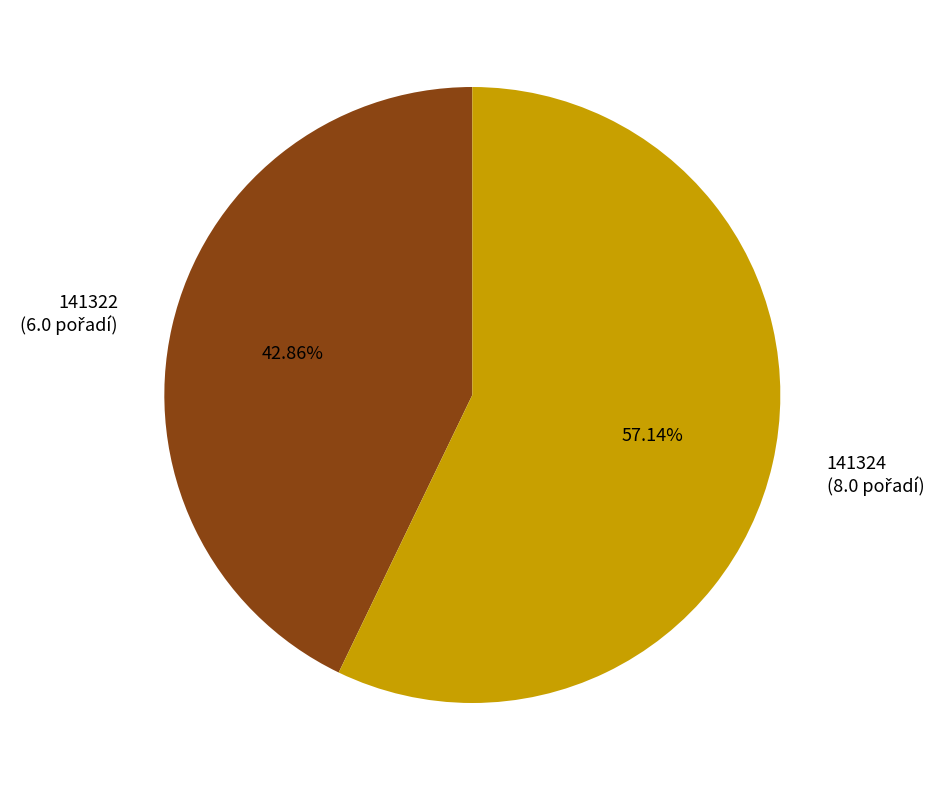

Does any single category account for the majority?

Yes